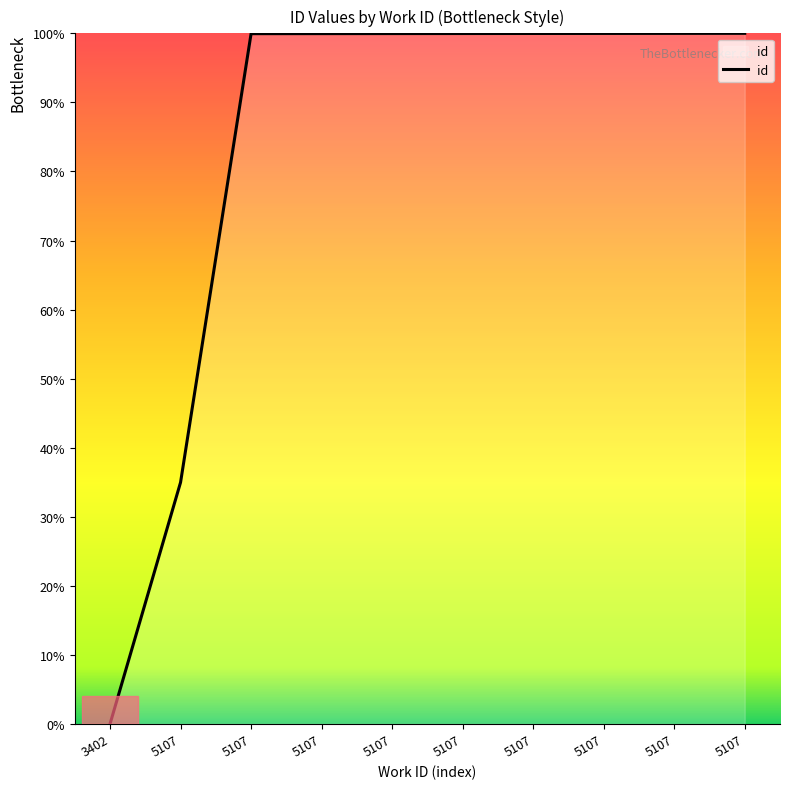

Reading right to left, transcribe all the data shown in this chart.

5107=100.0	5107=100.0	5107=100.0	5107=100.0	5107=100.0	5107=100.0	5107=100.0	5107=100.0	5107=35.0	3402=0.0